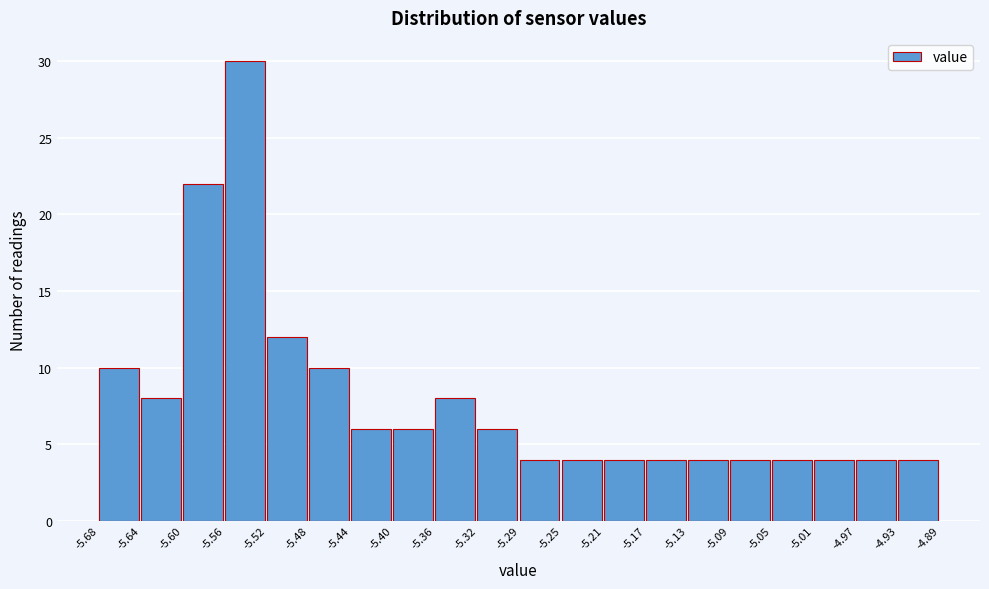

Reading left to right, list every bar in this chart as the range it spans on the x-axis followed by its height. The values are not printed on the chart, so give them approximately, as read against the axis.

-5.68 to -5.64: 10
-5.64 to -5.60: 8
-5.60 to -5.56: 22
-5.56 to -5.52: 30
-5.52 to -5.48: 12
-5.48 to -5.44: 10
-5.44 to -5.40: 6
-5.40 to -5.36: 6
-5.36 to -5.32: 8
-5.32 to -5.29: 6
-5.29 to -5.25: 4
-5.25 to -5.21: 4
-5.21 to -5.17: 4
-5.17 to -5.13: 4
-5.13 to -5.09: 4
-5.09 to -5.05: 4
-5.05 to -5.01: 4
-5.01 to -4.97: 4
-4.97 to -4.93: 4
-4.93 to -4.89: 4